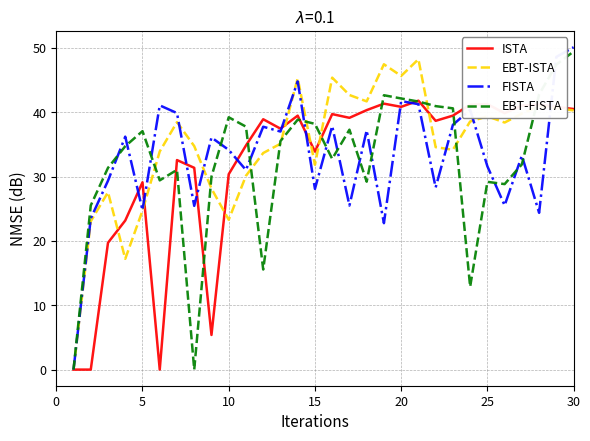

What is the maximum value for EBT-ISTA?

48.3